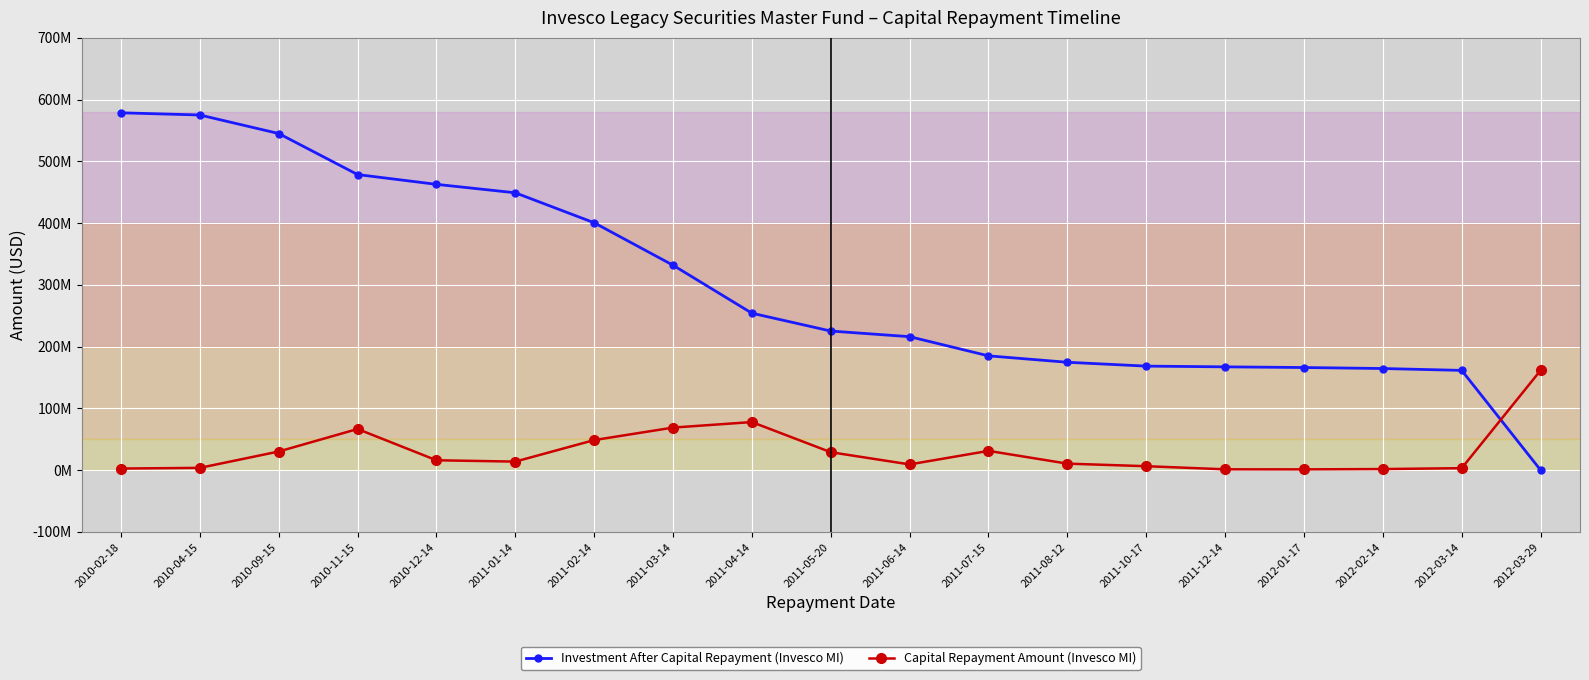

The Investment After Capital Repayment (Invesco MI) series shows 48476125.5 at 2012-03-14. True or false?

False